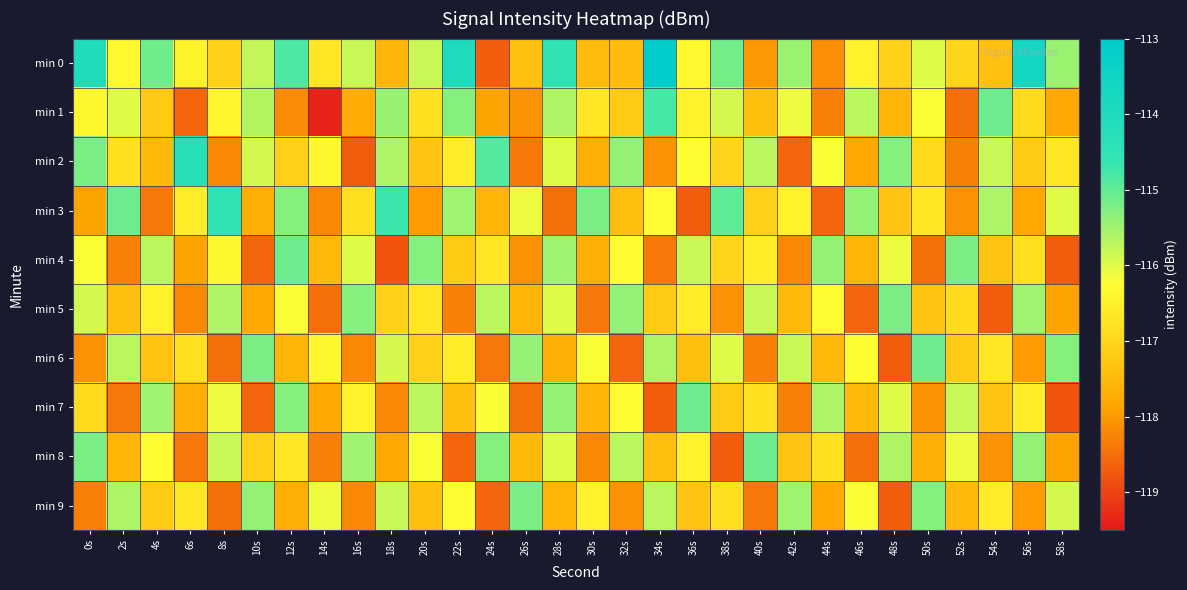

Count the number of data series in this chart.

10